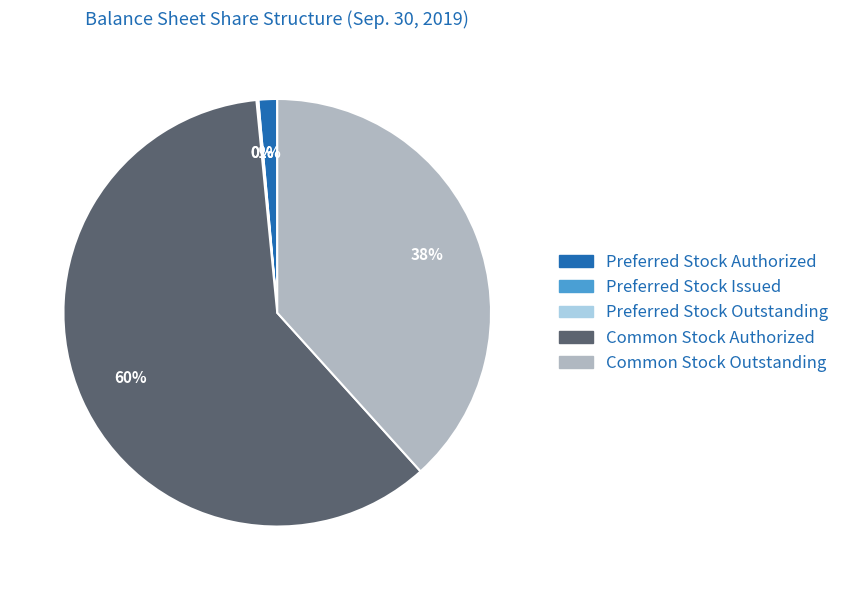

Which has a higher value, Common Stock Outstanding or Preferred Stock Authorized?

Common Stock Outstanding